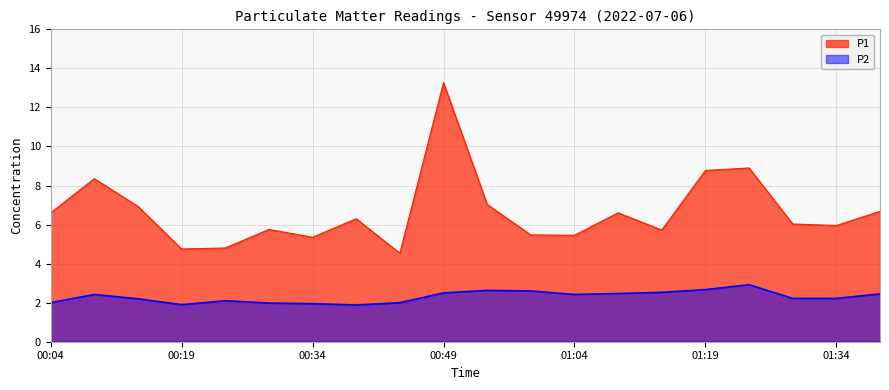

Which series has the largest total across all categories?

P1